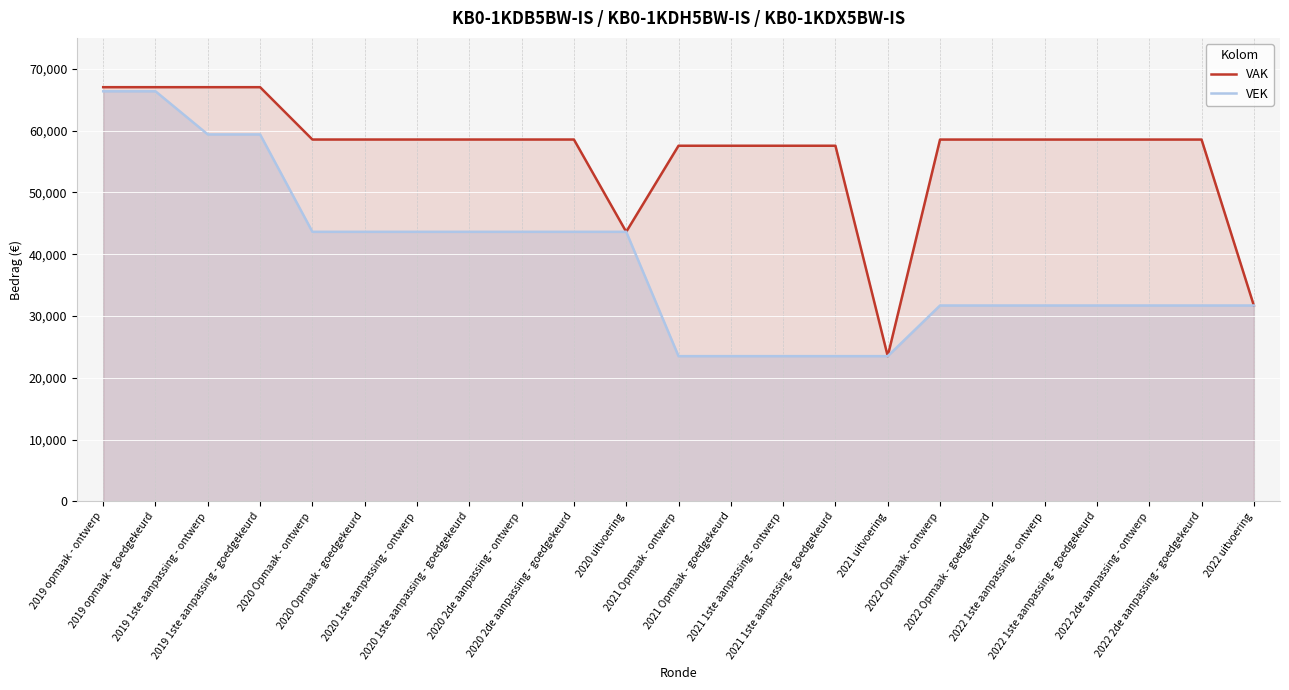

How many lines are shown in the chart?

2